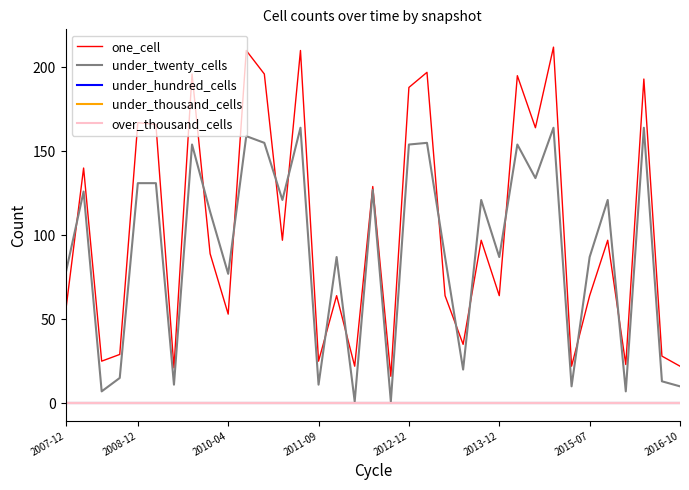

Is this an area chart (filled region under the line)?

No